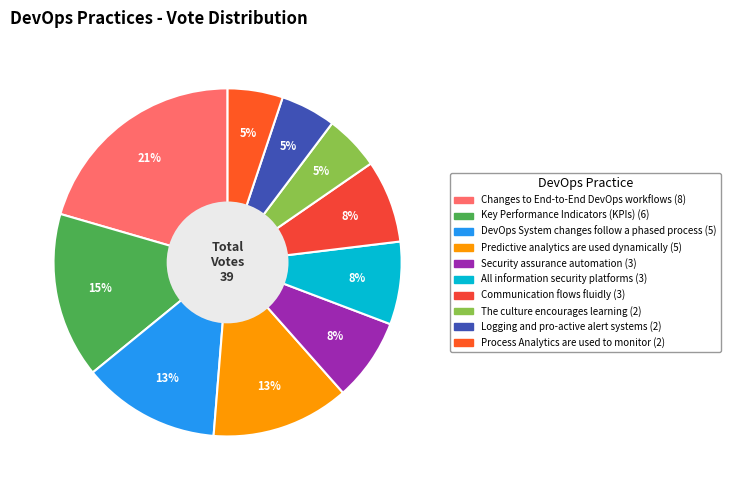

Which slice is the largest?

Changes to End-to-End DevOps workflows